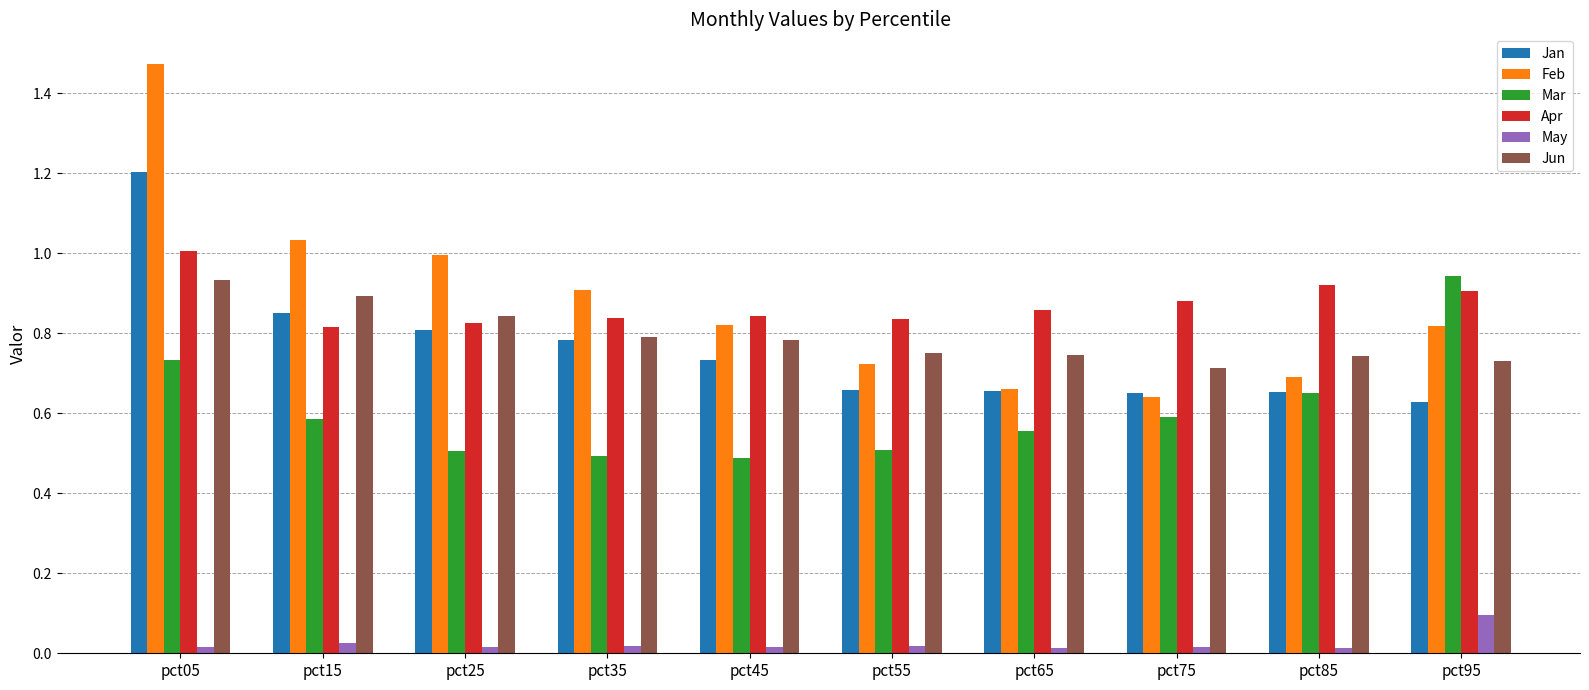

Rank the series at pct15 from highest to lowest value.

Feb, Jun, Jan, Apr, Mar, May